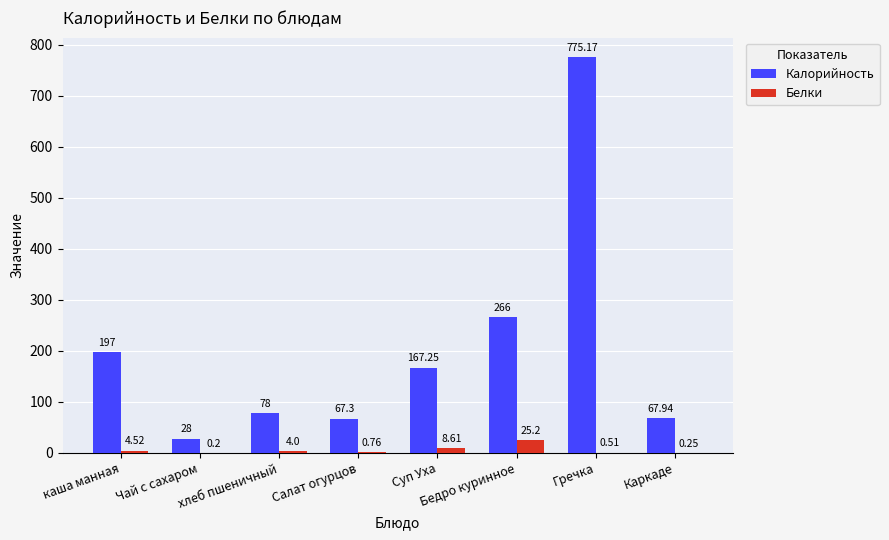

What is the sum of the Белки values at Гречка and Салат огурцов?

1.3